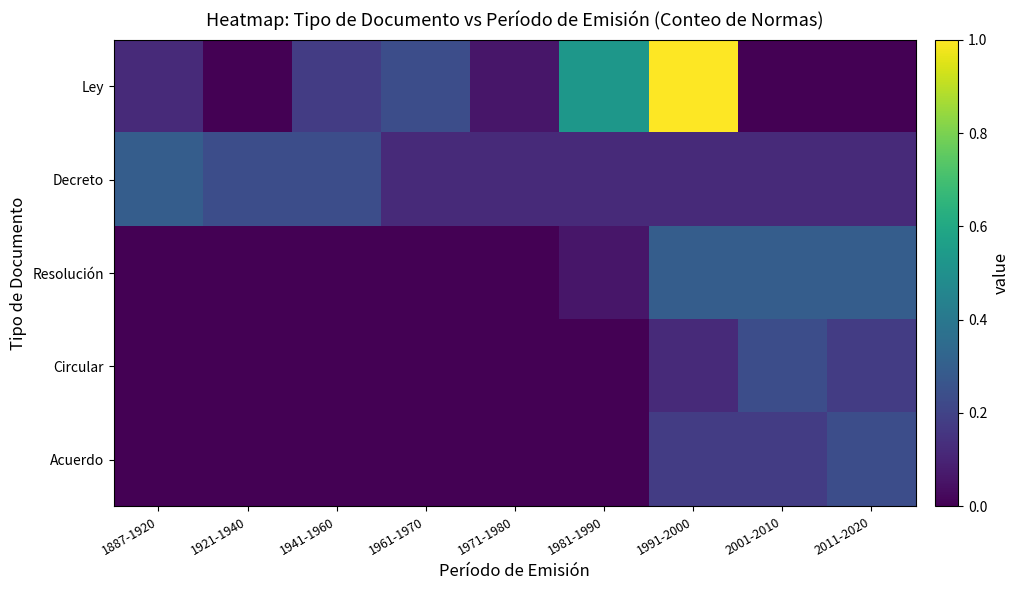

Between 1971-1980 and 2011-2020, which series saw the biggest shift?

Resolución